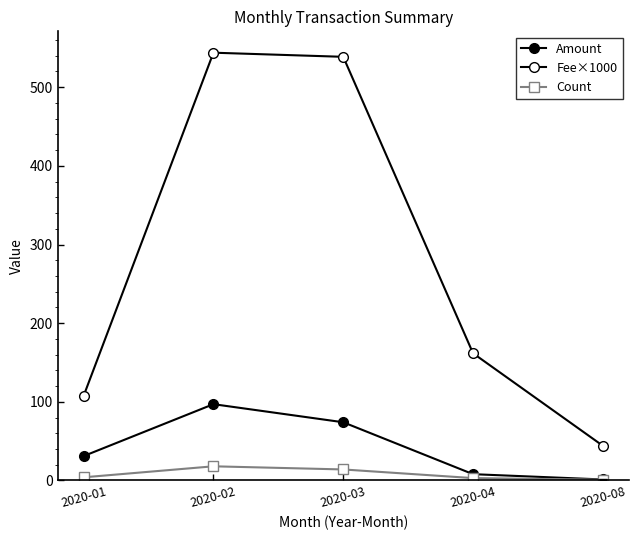

What is the spread (max minus min) of values at 2020-04?

158.7